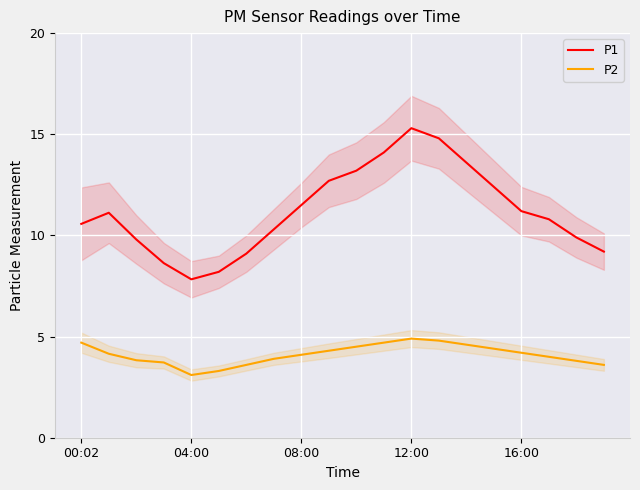

Rank the series by their average value, from highest to lowest.

P1, P2